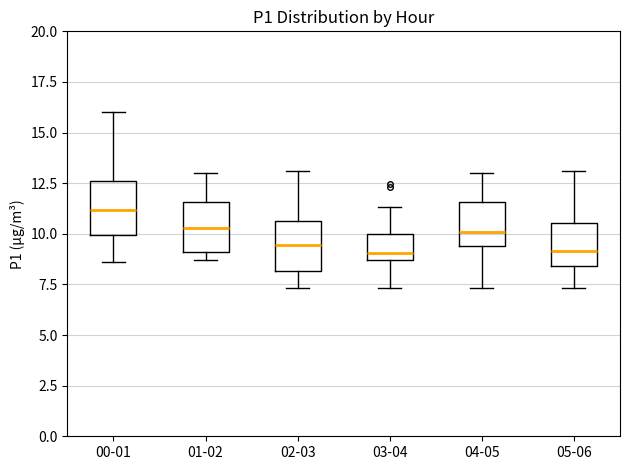

Reading left to right, transcribe this box plot: for each box, give where its median line is, the range the box spans, and where its two whiskers end, as read against the y-axis. The values are not printed on the chart, so give them approximately, as read against the axis.

00-01: median 11.0, box 10.0 to 12.5, whiskers 8.5 to 16.0
01-02: median 10.5, box 9.0 to 11.5, whiskers 8.5 to 13.0
02-03: median 9.5, box 8.0 to 10.5, whiskers 7.5 to 13.0
03-04: median 9.0, box 8.5 to 10.0, whiskers 7.5 to 11.5
04-05: median 10.0, box 9.5 to 11.5, whiskers 7.5 to 13.0
05-06: median 9.0, box 8.5 to 10.5, whiskers 7.5 to 13.0